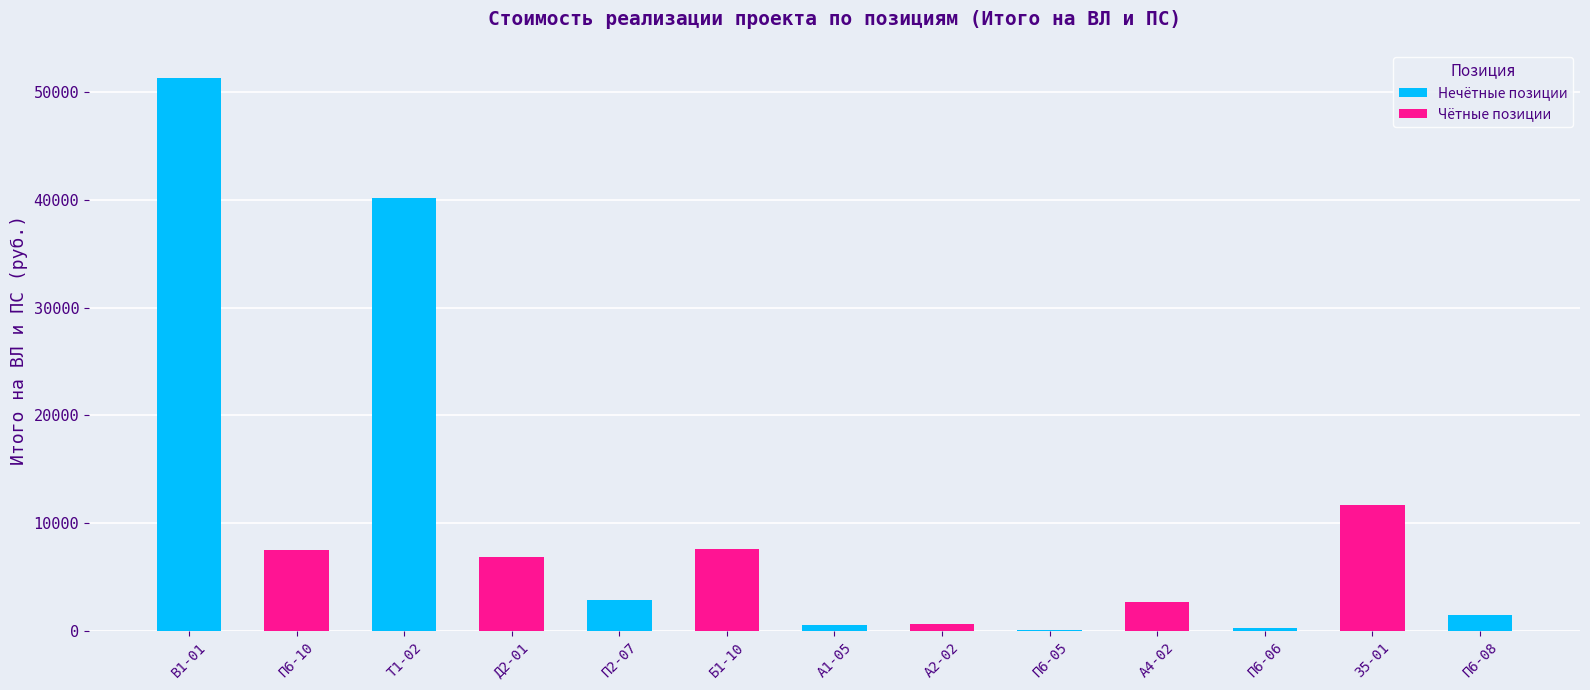

Where does the data first go above 2900?

В1-01